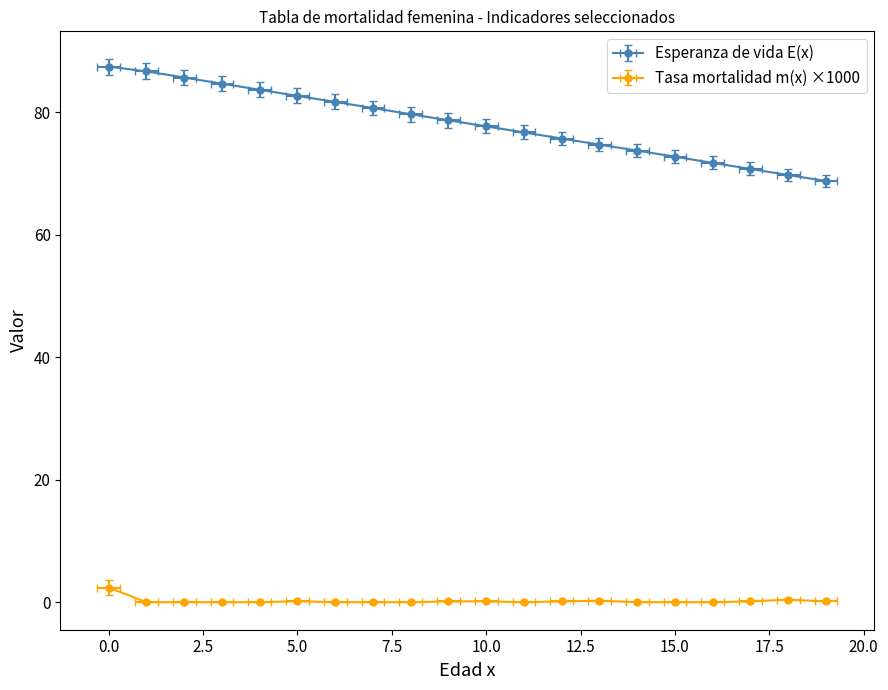

List the series in order of their peak value, lowest first.

Tasa mortalidad m(x), Esperanza de vida E(x)